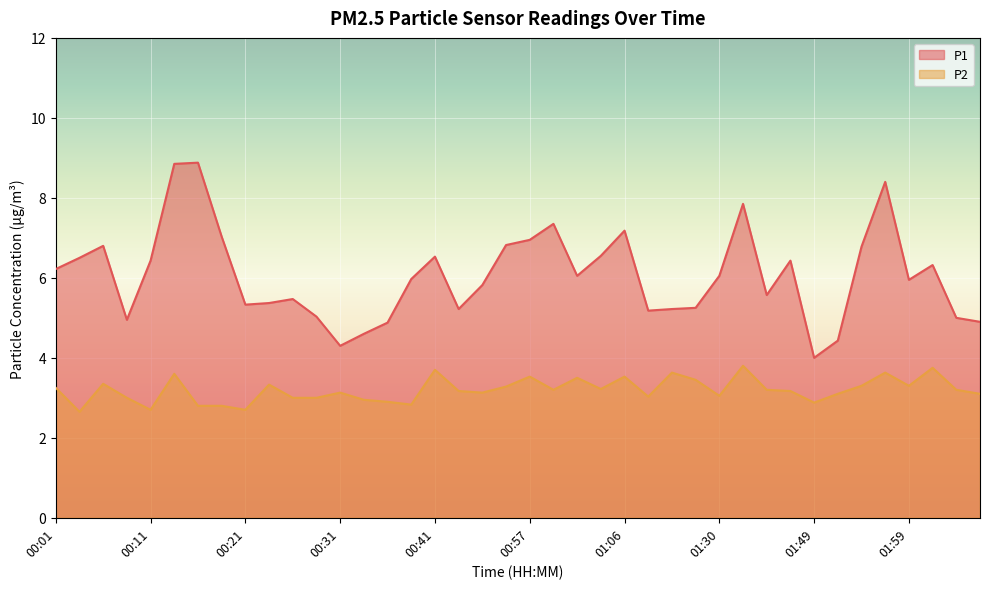

What is the difference between the highest and lowest values at 00:13?

5.2